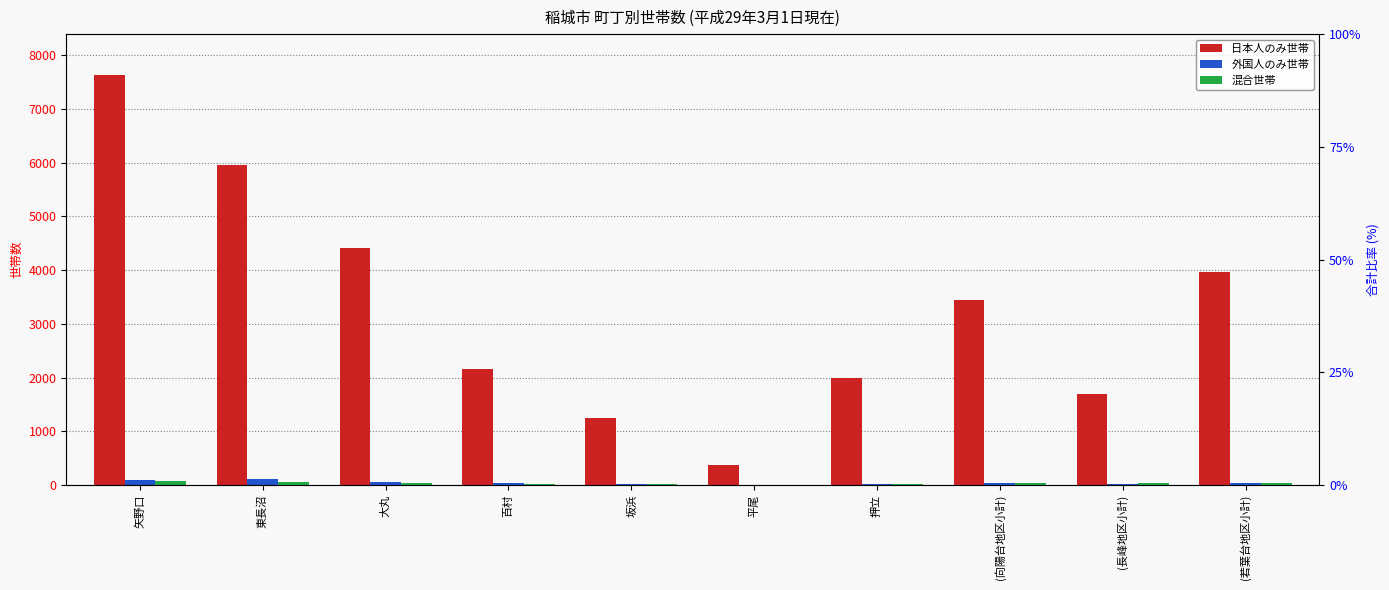

Rank the categories by 日本人のみ世帯 value from highest to lowest.

矢野口, 東長沼, 大丸, (若葉台地区小計), (向陽台地区小計), 百村, 押立, (長峰地区小計), 坂浜, 平尾